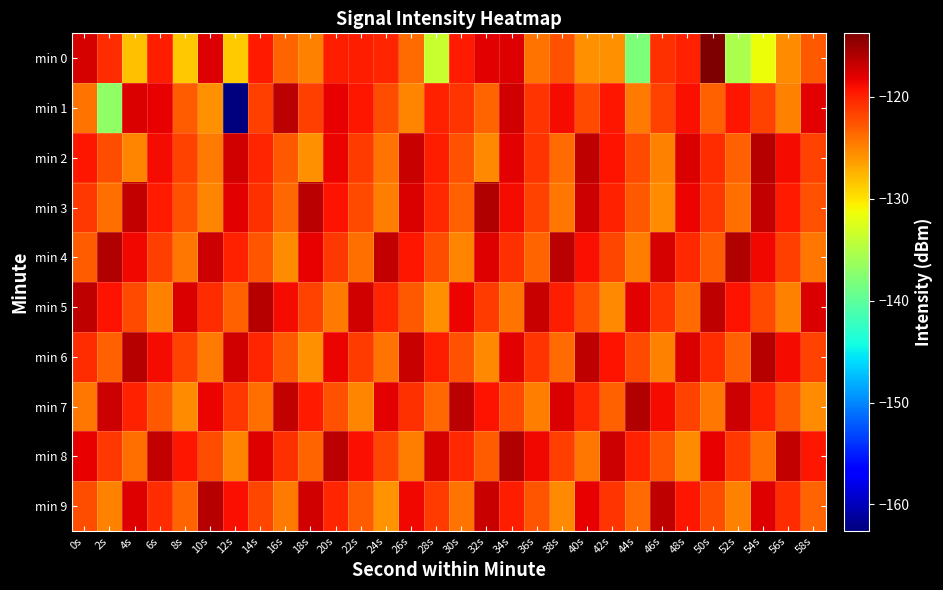

What is the difference between the highest and lowest values at 26s?

8.2